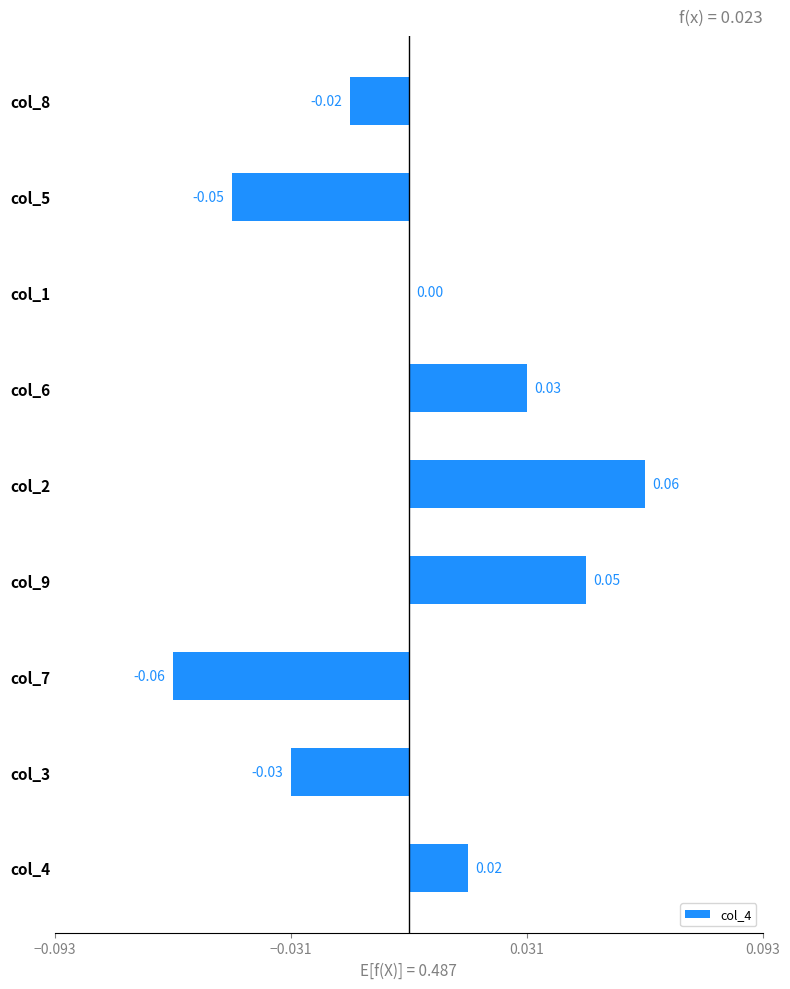

What is the change in value from col_5 to col_6?

+0.1